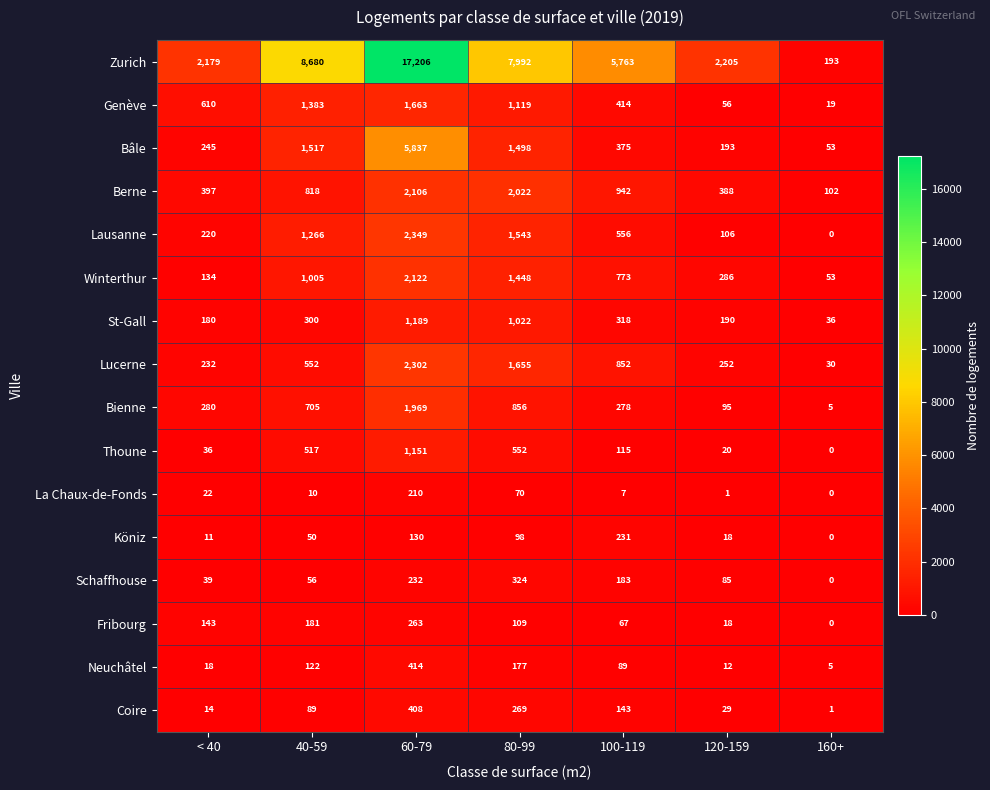

Is it true that Genève equals 19 at 160+?

True